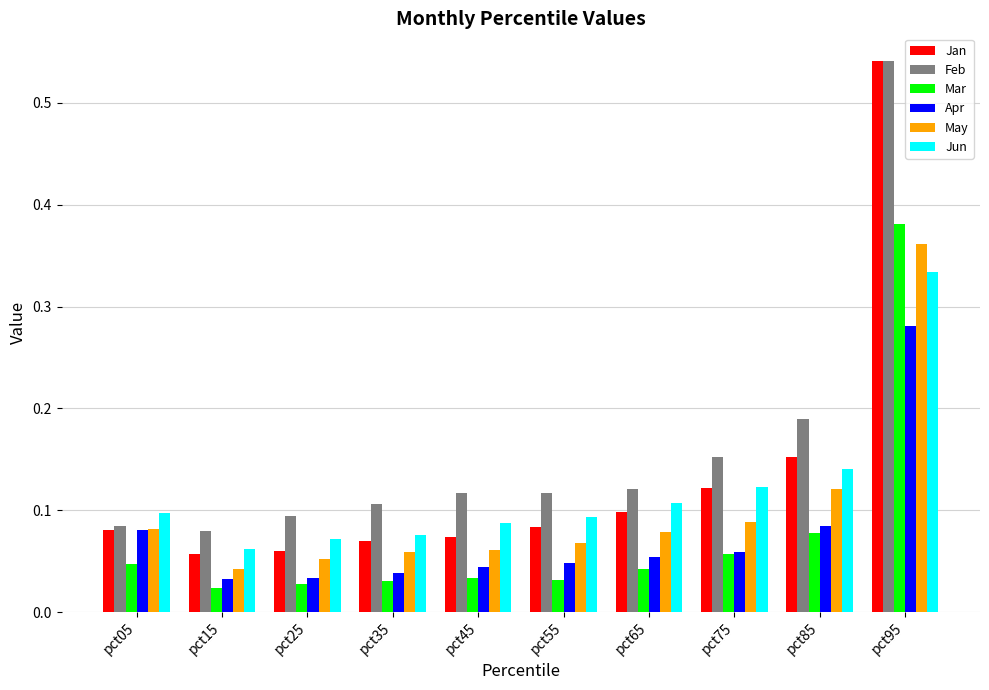

What are all the series names shown in the legend?

Jan, Feb, Mar, Apr, May, Jun